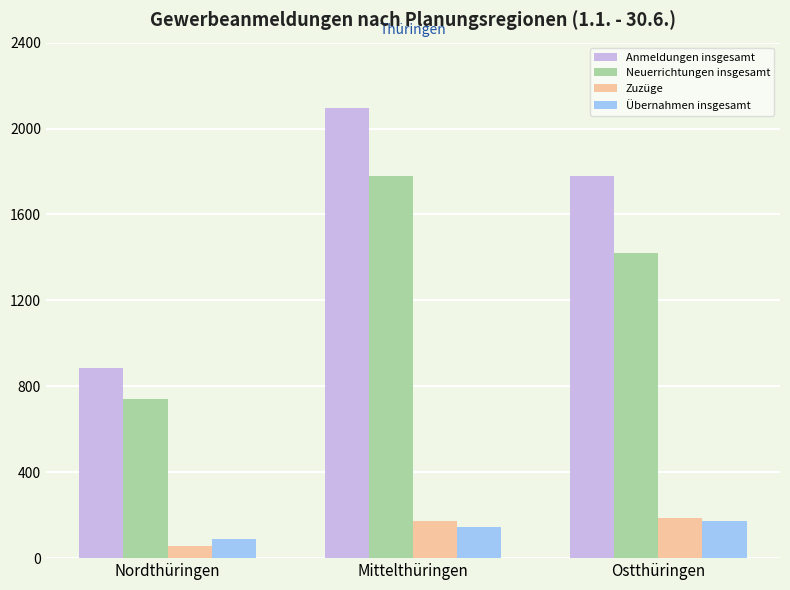

Rank the categories by Neuerrichtungen insgesamt value from lowest to highest.

Nordthüringen, Ostthüringen, Mittelthüringen